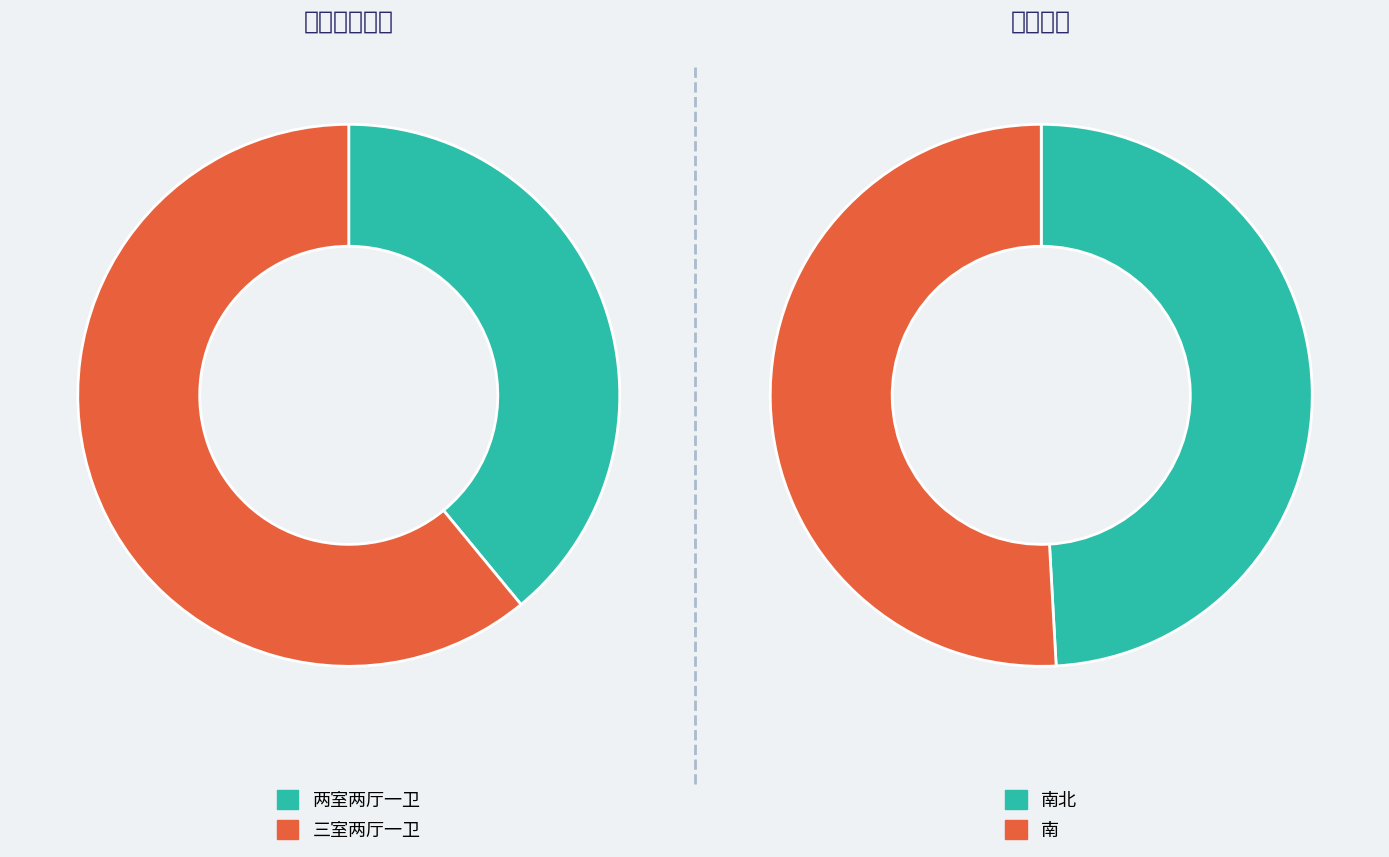

To the nearest percent, what is the difference between the 两室两厅一卫 and 三室两厅一卫 slice percentages?

22%